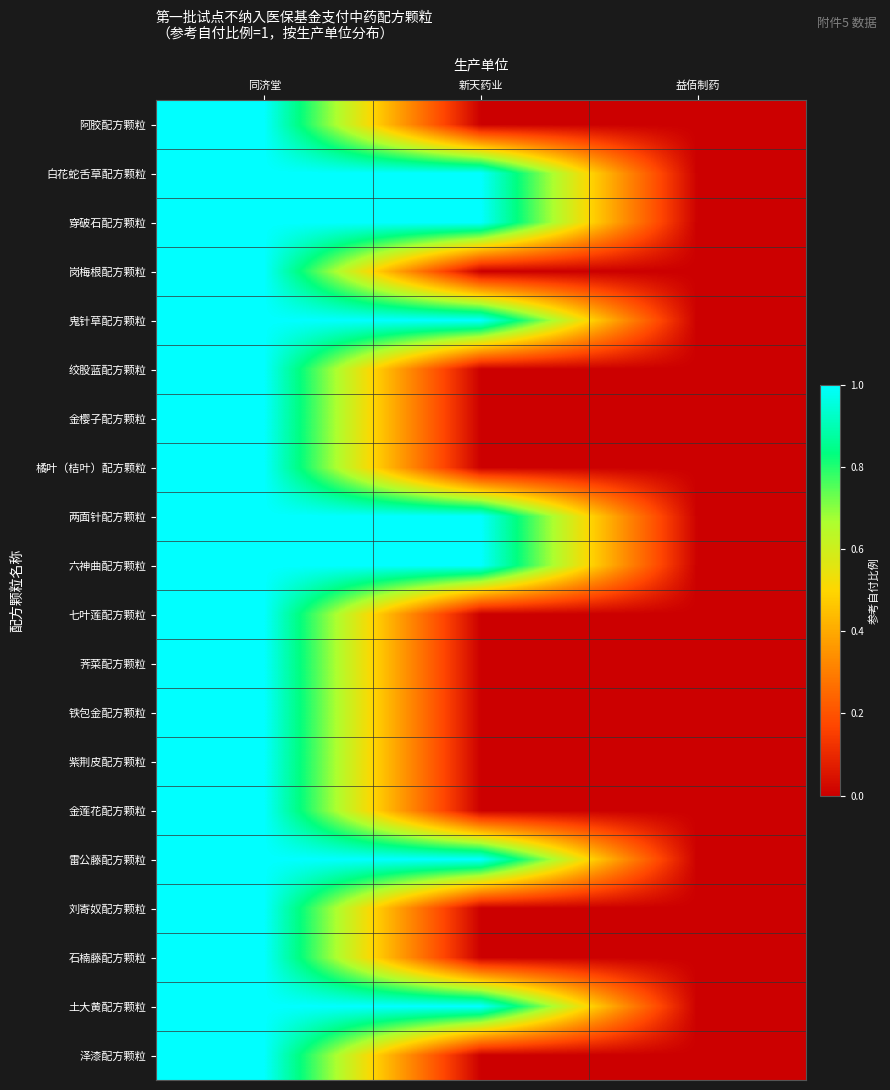

Which category has the highest value across all series?

同济堂